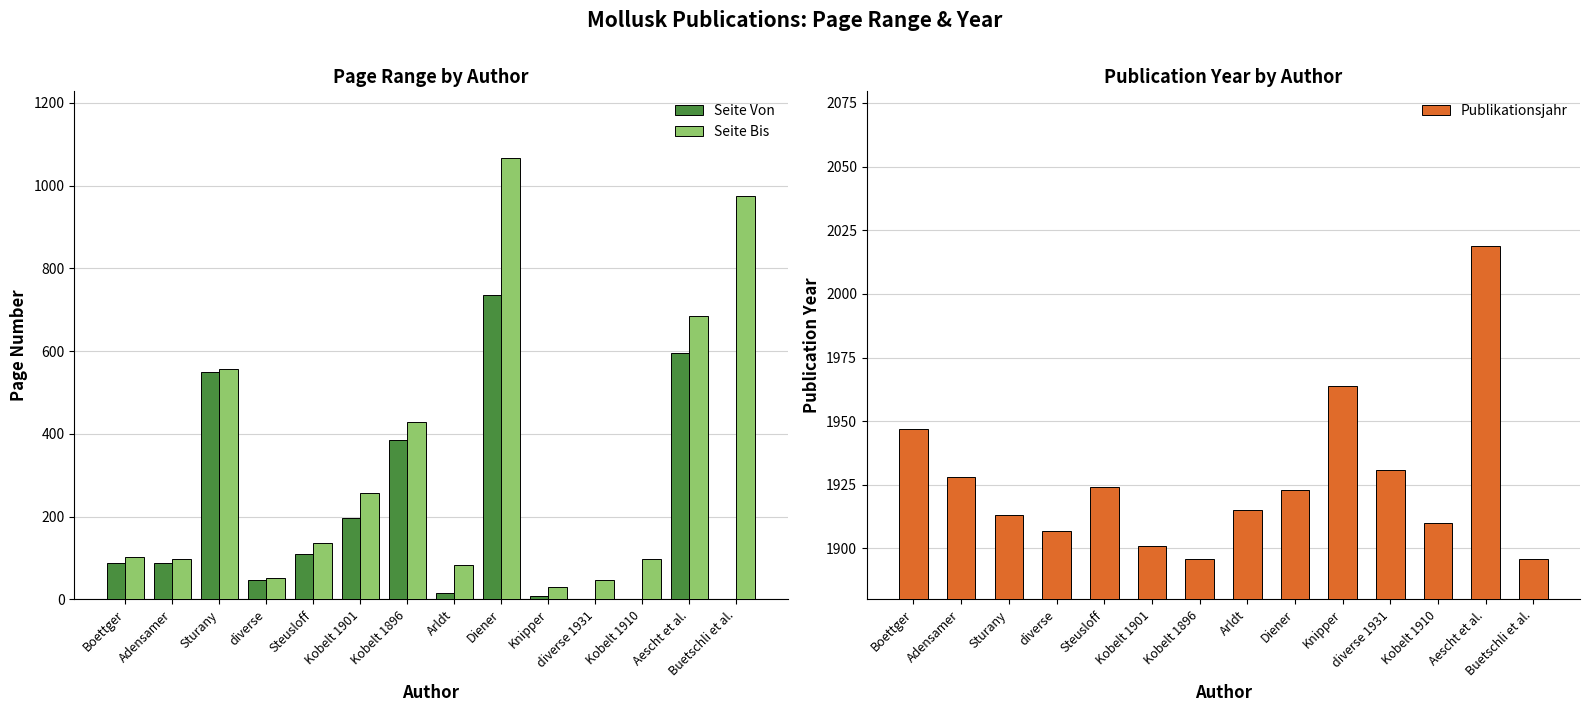

What are all the series names shown in the legend?

Seite Von, Seite Bis, Publikationsjahr